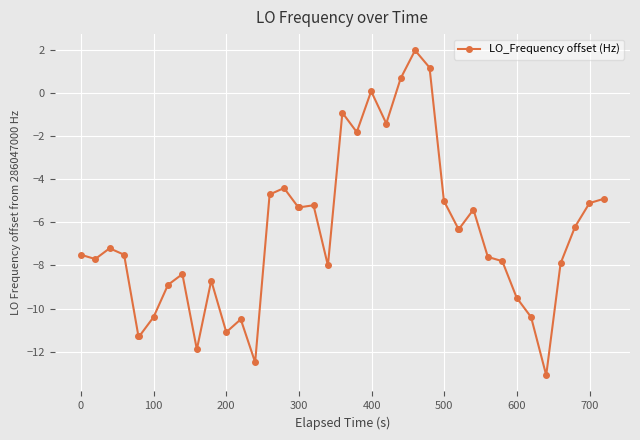

What is the smallest value displayed?

-13.1